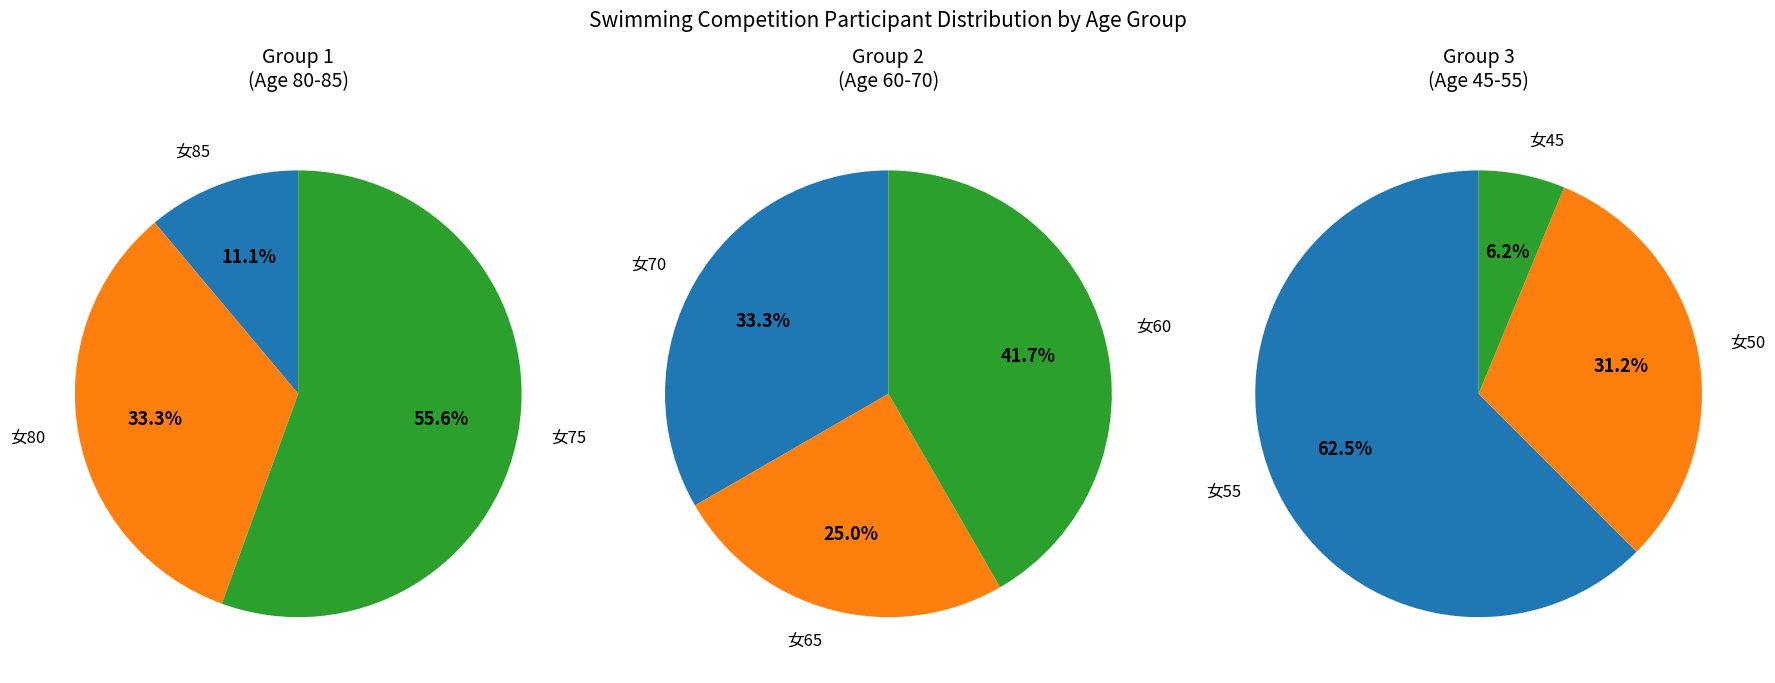

Which category has the biggest portion of the pie?

女55